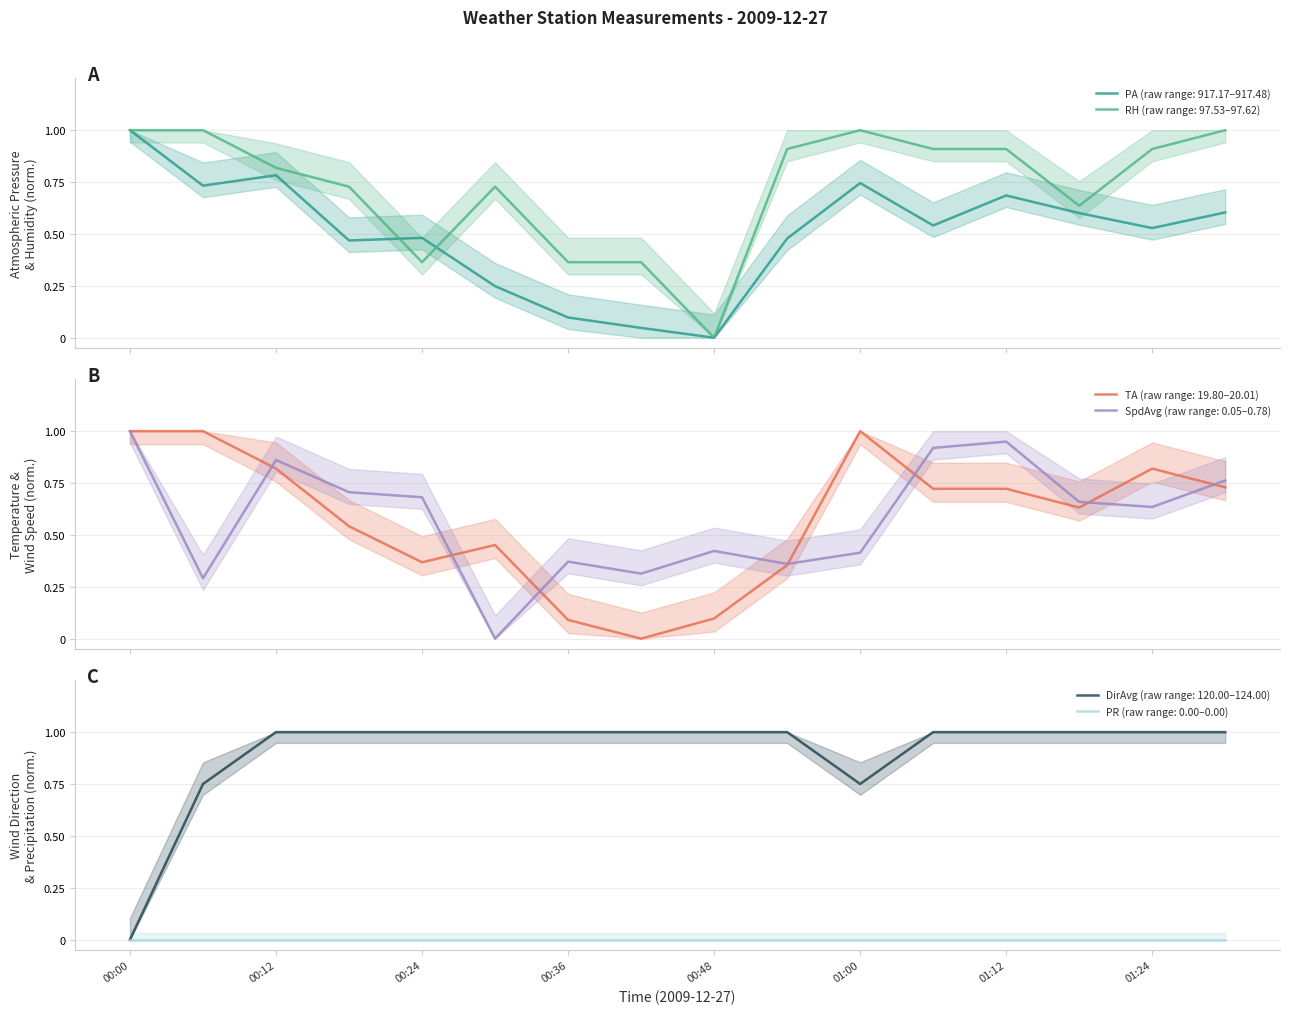

What is the maximum value for RH (raw range: 97.53–97.62)?

1.0